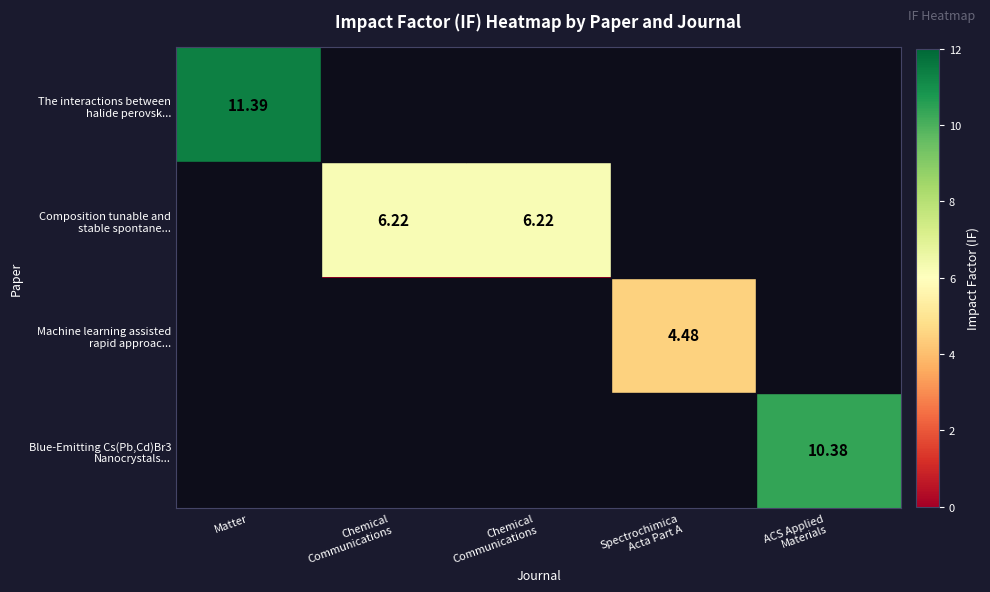

Which series changed the most between Chemical Communications and ACS Applied Materials?

Blue-Emitting Cs(Pb,Cd)Br3 Nanocrystals...